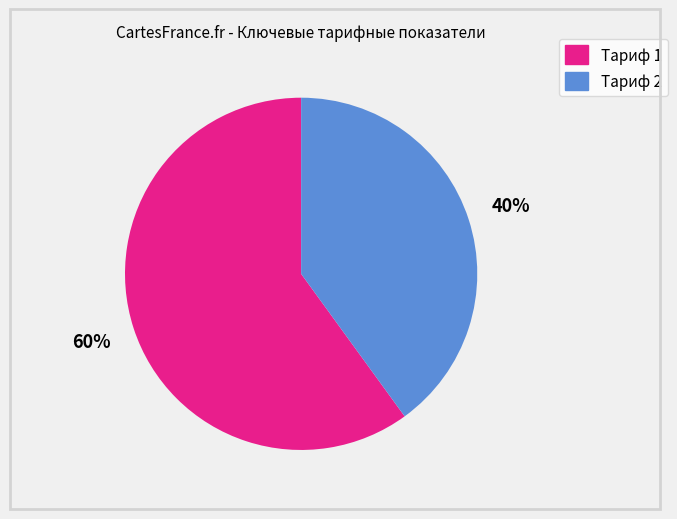

Between Тариф 1 and Тариф 2, which is larger?

Тариф 1